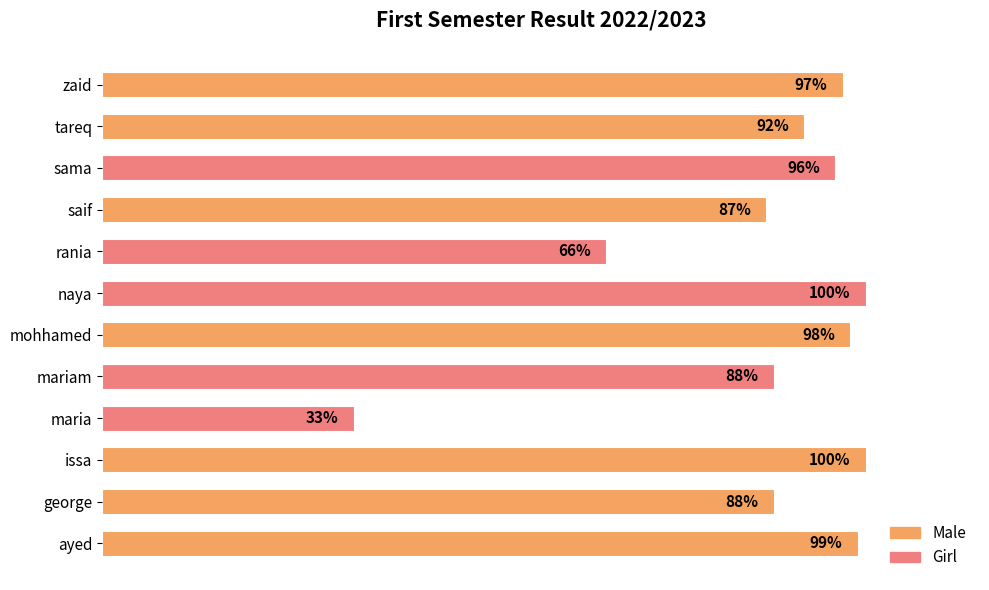

Which category has the lowest value across all series?

maria